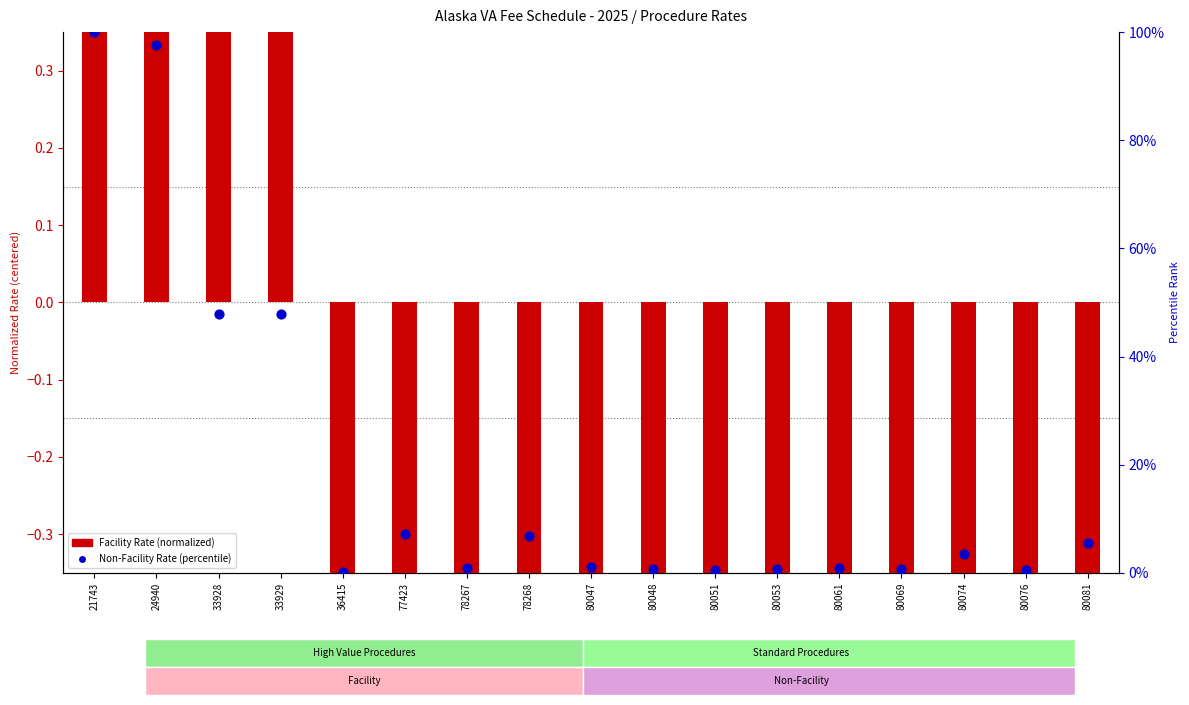

Is the value of Non-Facility Rate (percentile) at 80061 greater than the value of Facility Rate (normalized) at 80053?

Yes